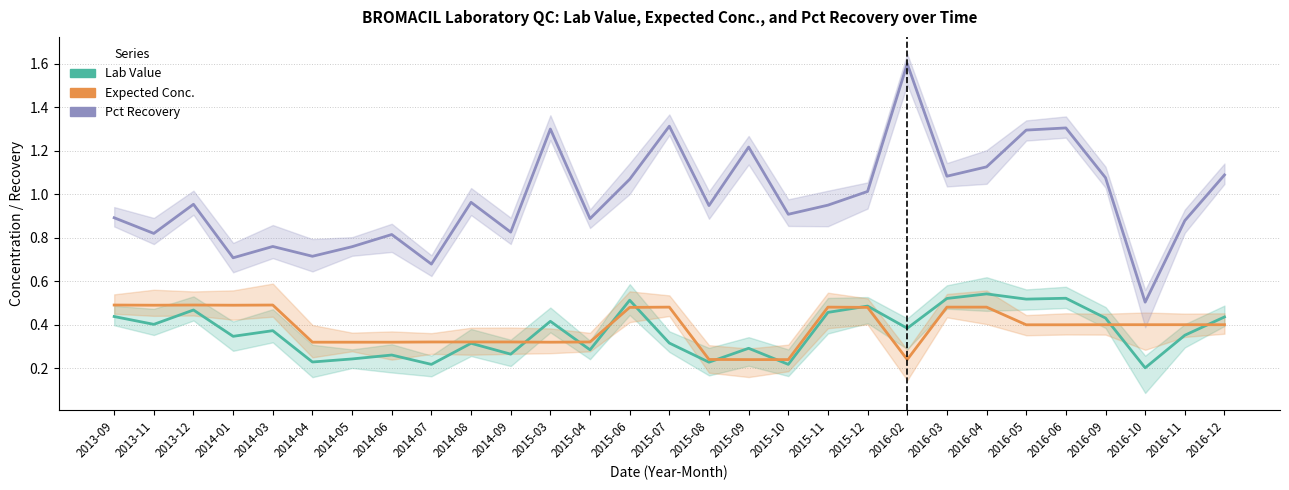

The Lab Value series shows 0.3 at 2015-09. True or false?

True